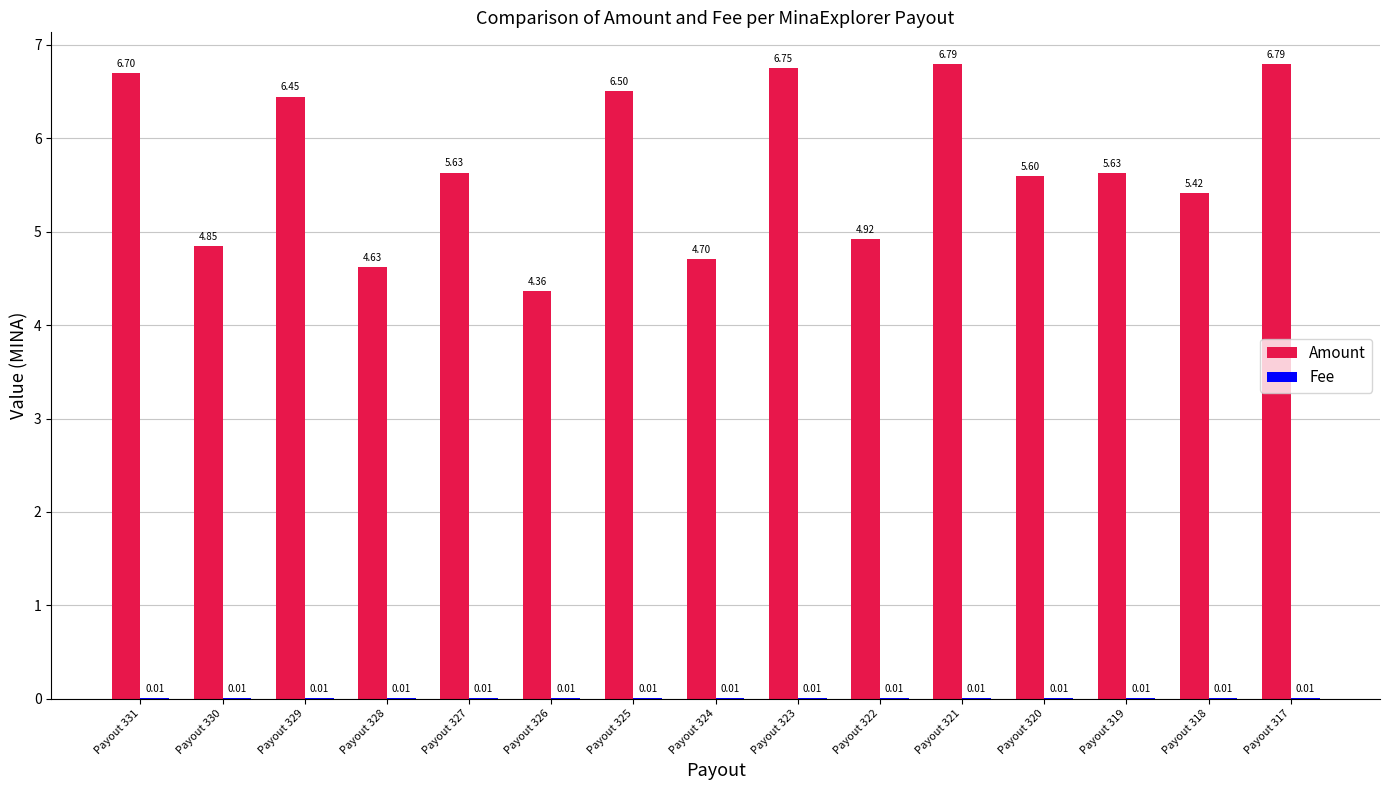

Which series has the largest total across all categories?

Amount